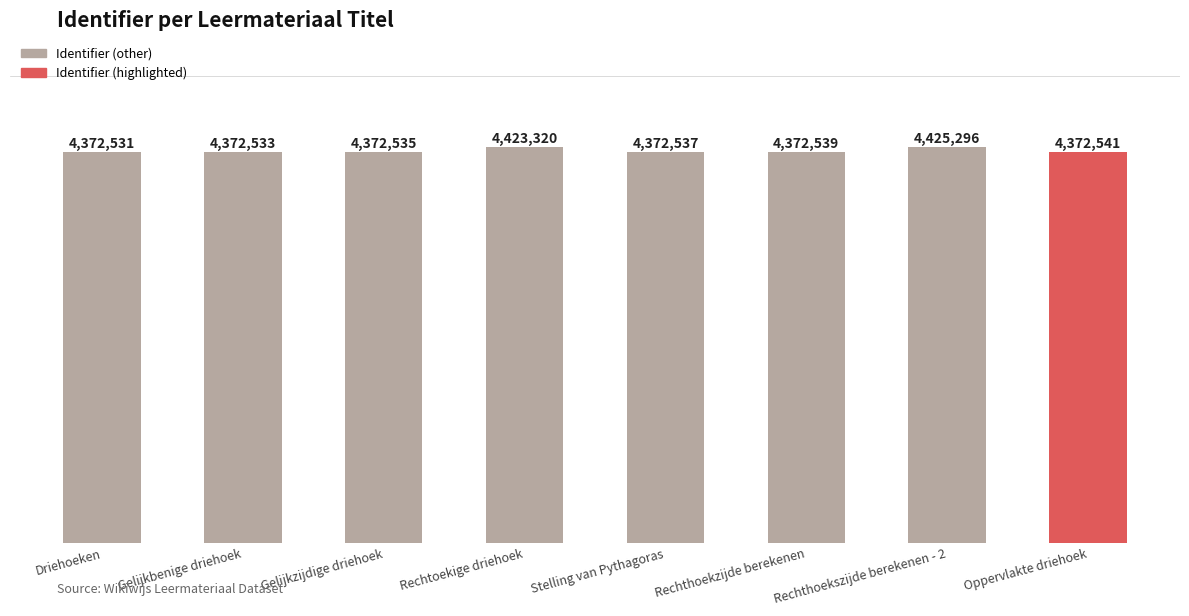

List the labels in order of value, smallest first.

Driehoeken, Gelijkbenige driehoek, Gelijkzijdige driehoek, Stelling van Pythagoras, Rechthoekzijde berekenen, Oppervlakte driehoek, Rechtoekige driehoek, Rechthoekszijde berekenen - 2